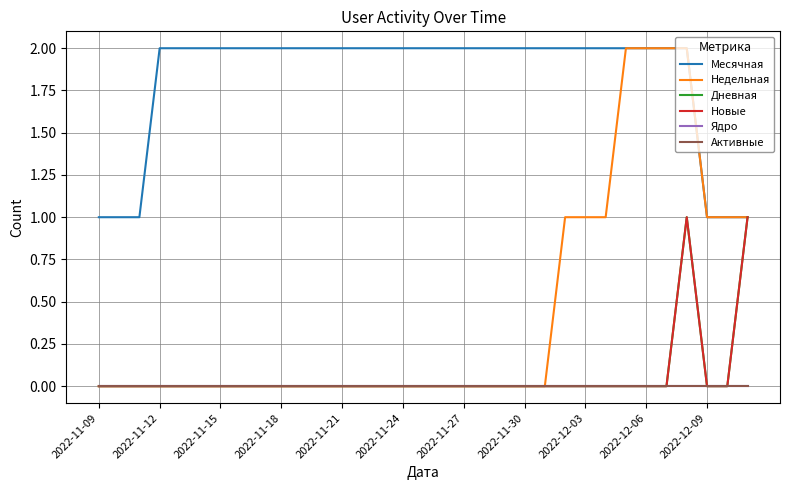

Is this an area chart (filled region under the line)?

No